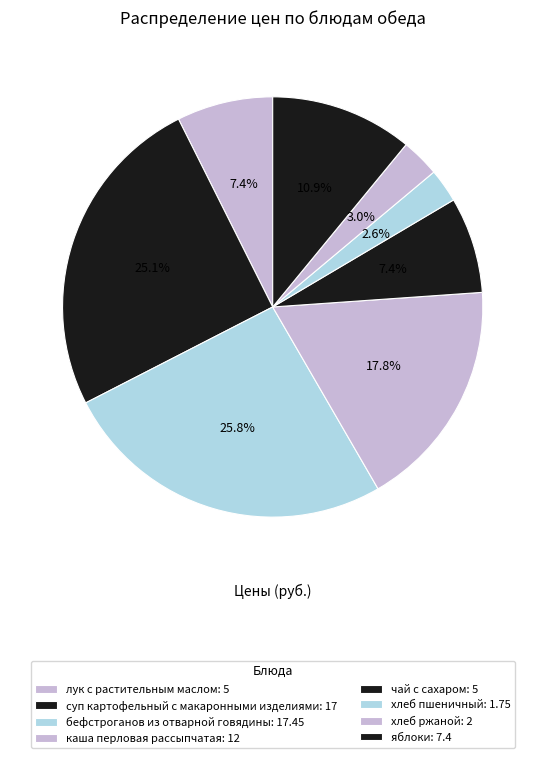

To the nearest percent, what portion does лук с растительным маслом represent?

7%